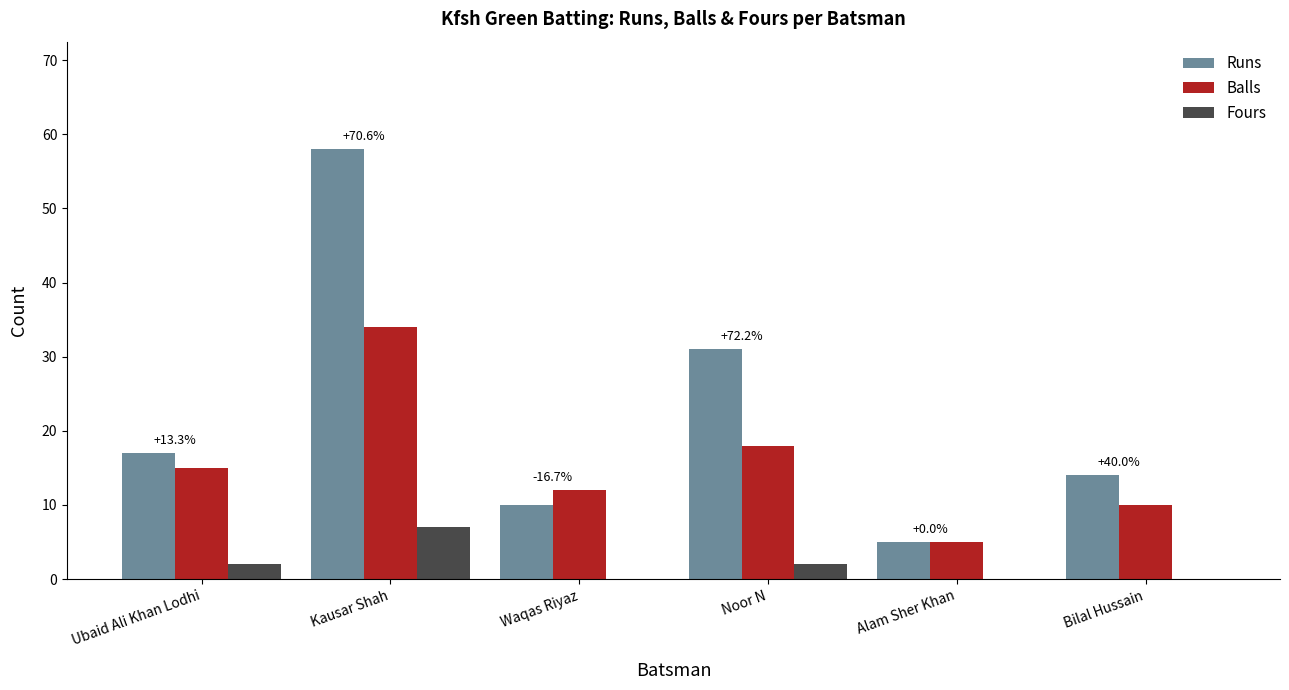

At which category is the sum across all series the highest?

Kausar Shah